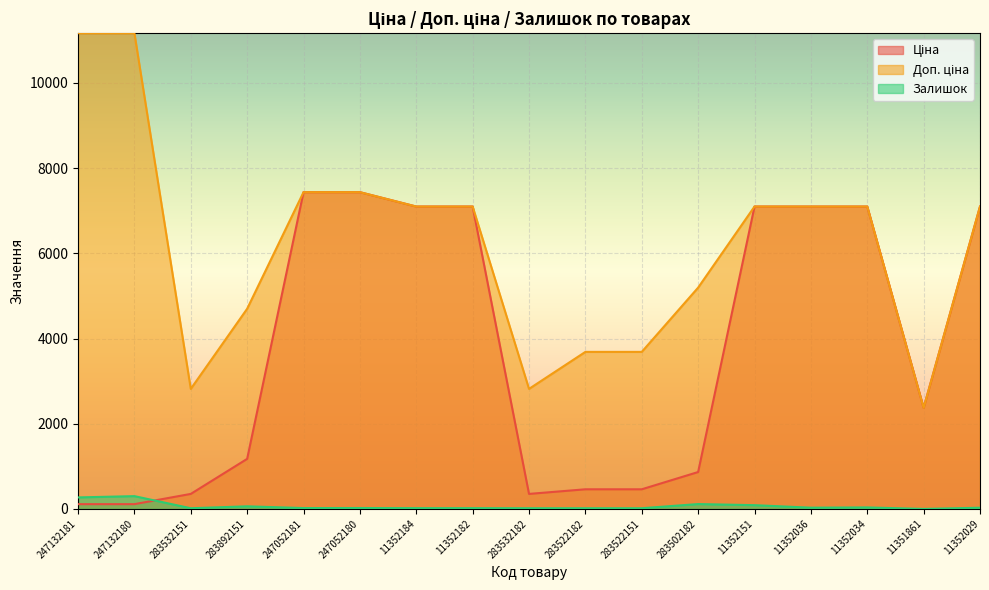

True or false: Залишок has more than 0 interior local peaks.

True